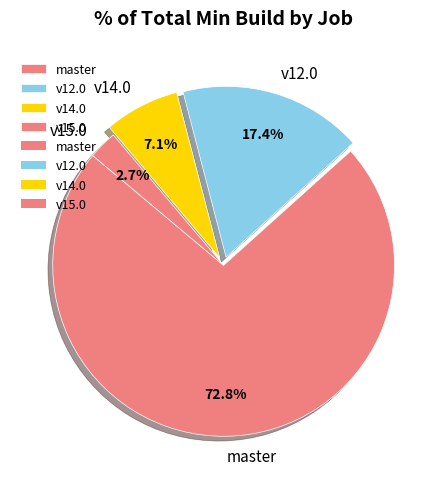

What is the largest slice in the pie chart?

master